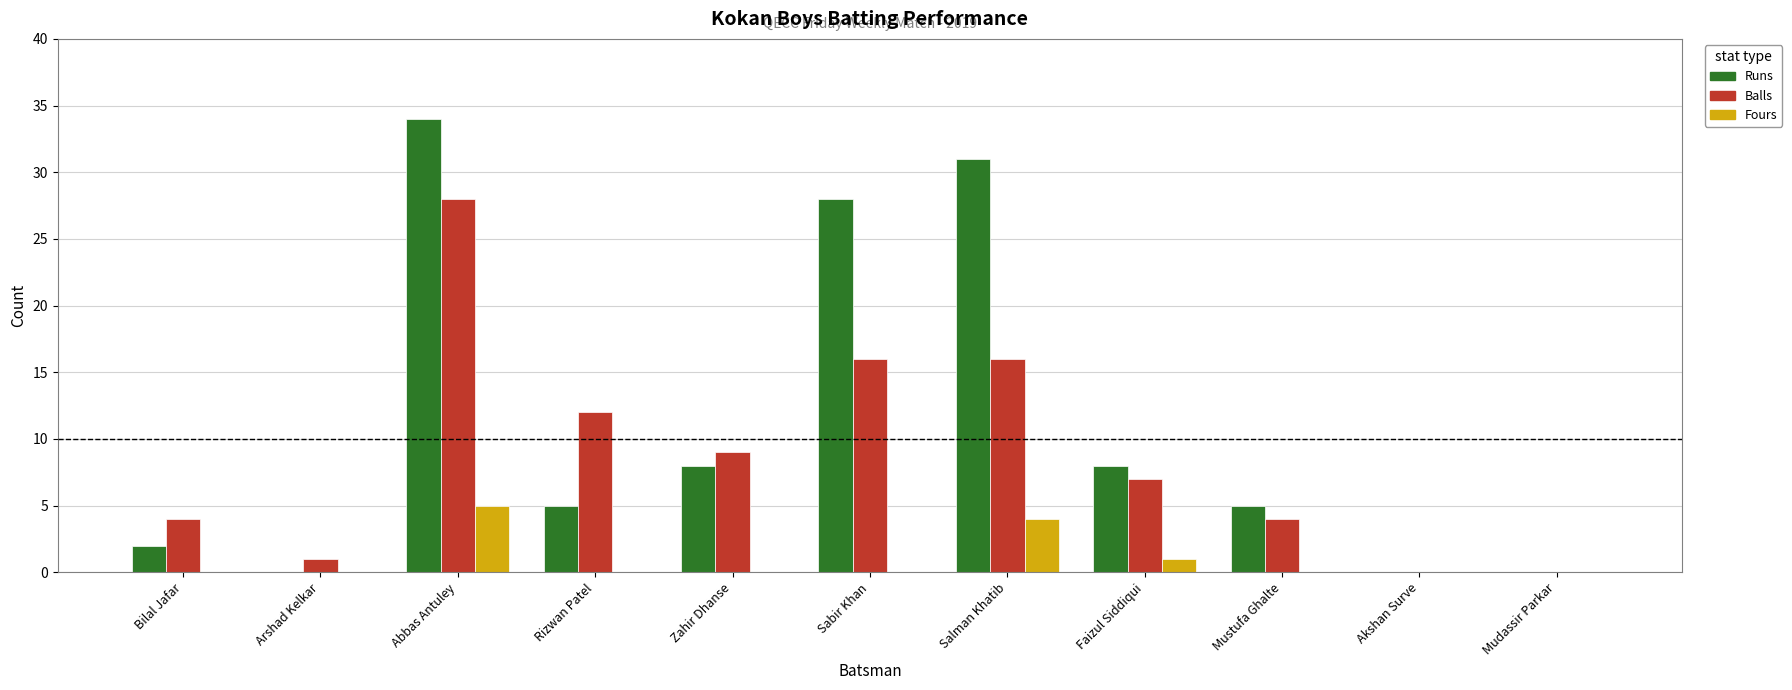

What is the sum of all Runs values?

121